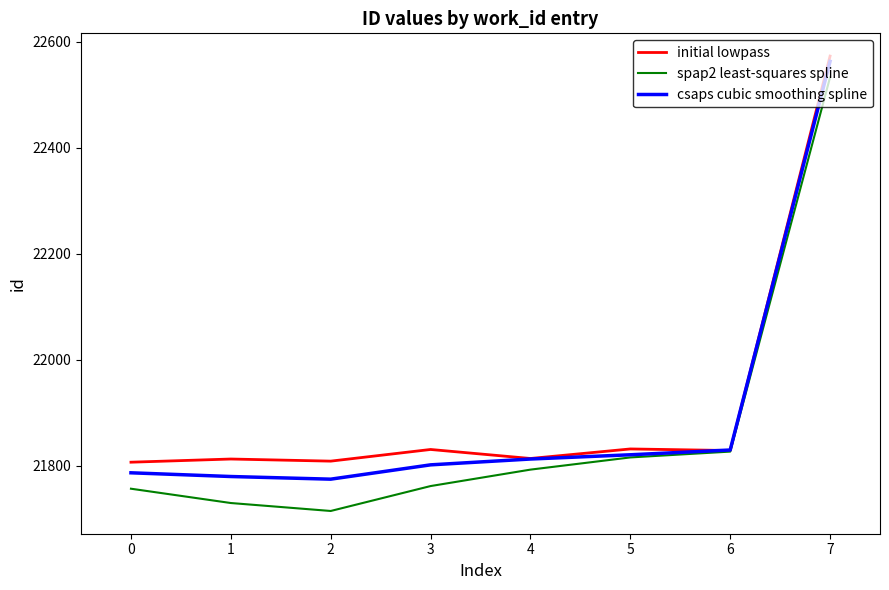

Is the value of spap2 least-squares spline at 0 greater than the value of csaps cubic smoothing spline at 6?

No